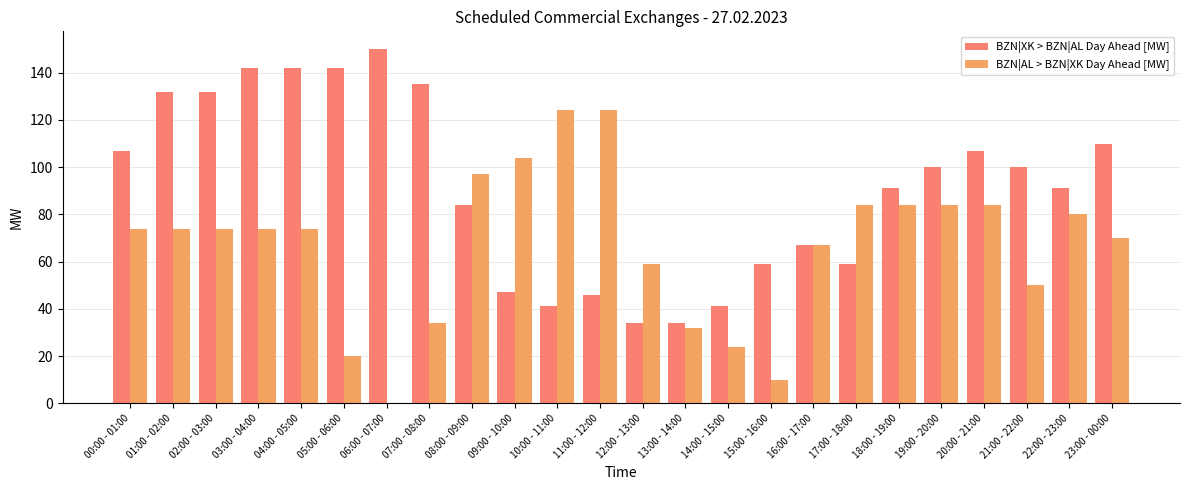

What is the maximum value shown in the chart?

150